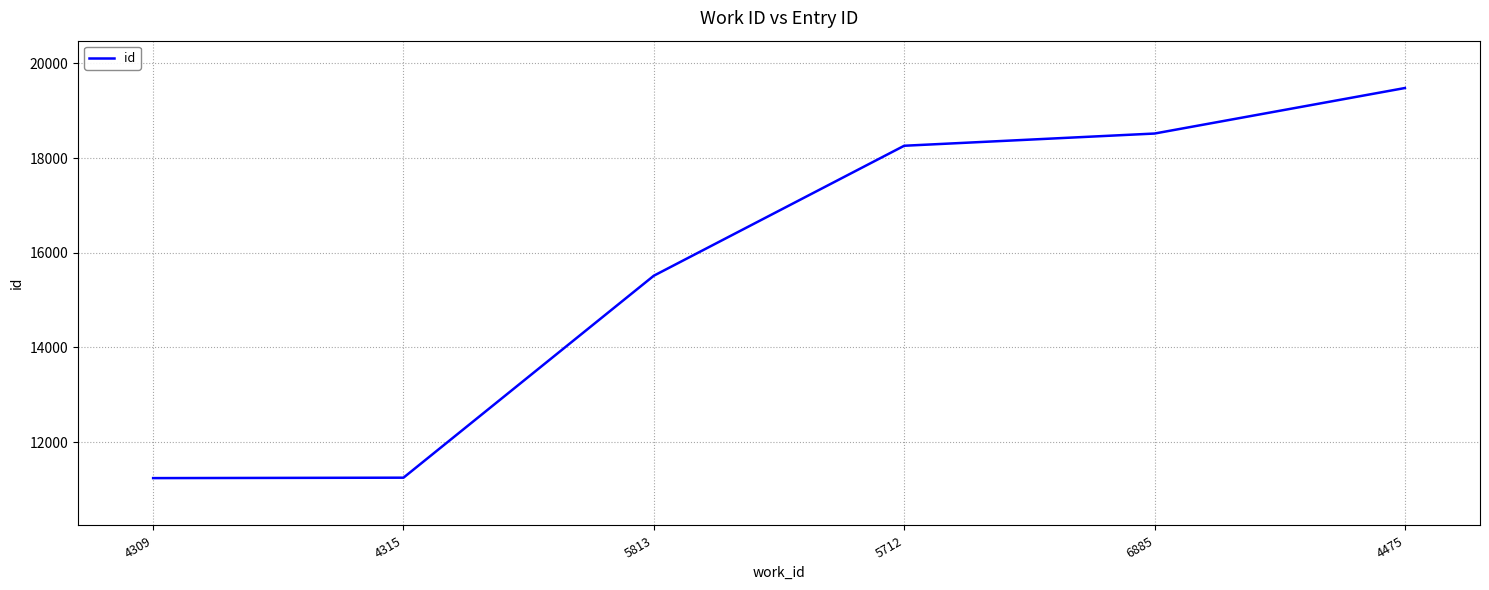

How many categories are shown in the chart?

6